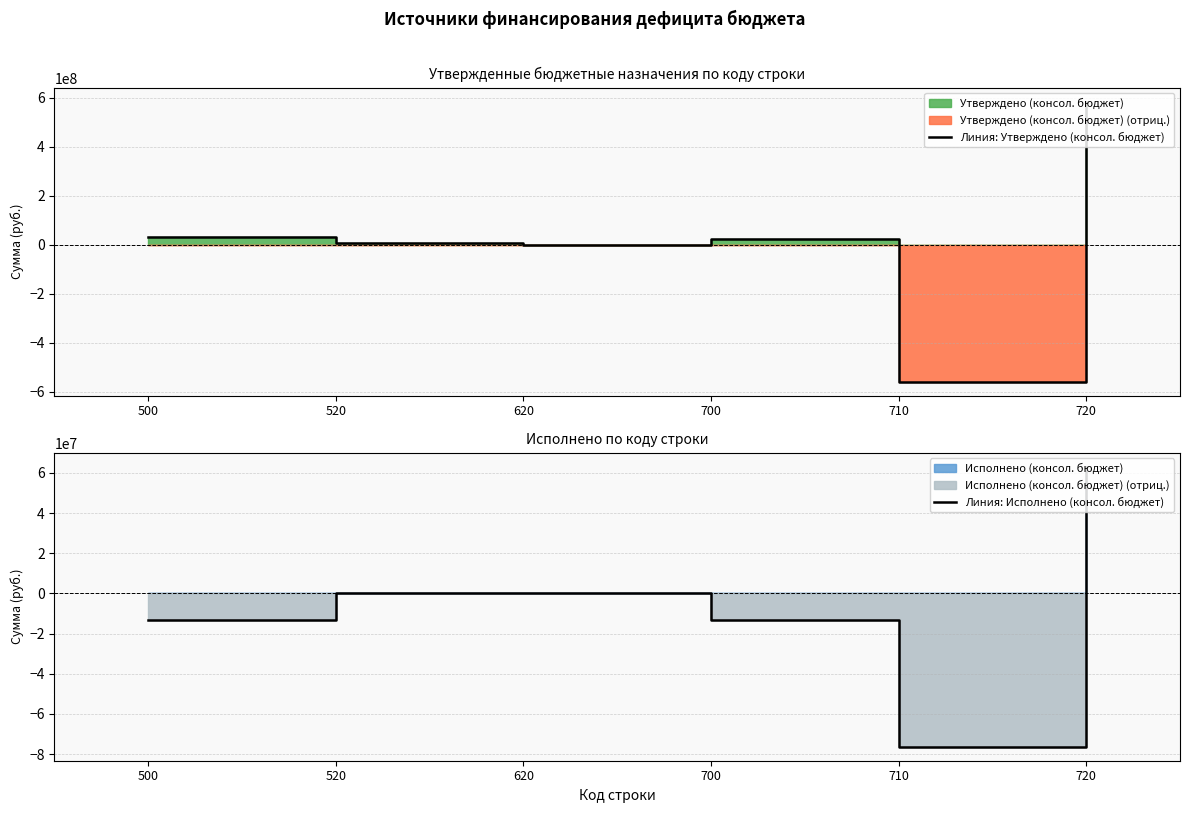

What is the greatest value displayed?

583087813.1